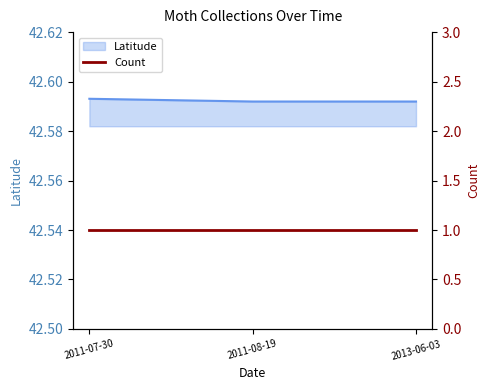

True or false: Latitude has a value of 59.5 at 2013-06-03.

False